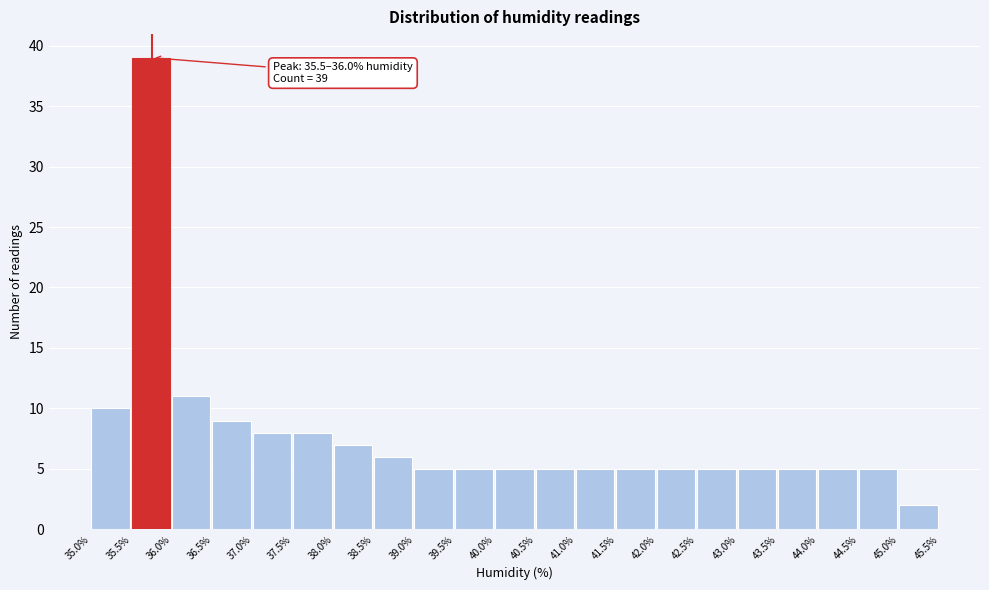

Over which range of the x-axis is the bar tallest?

35.5% to 36.0%